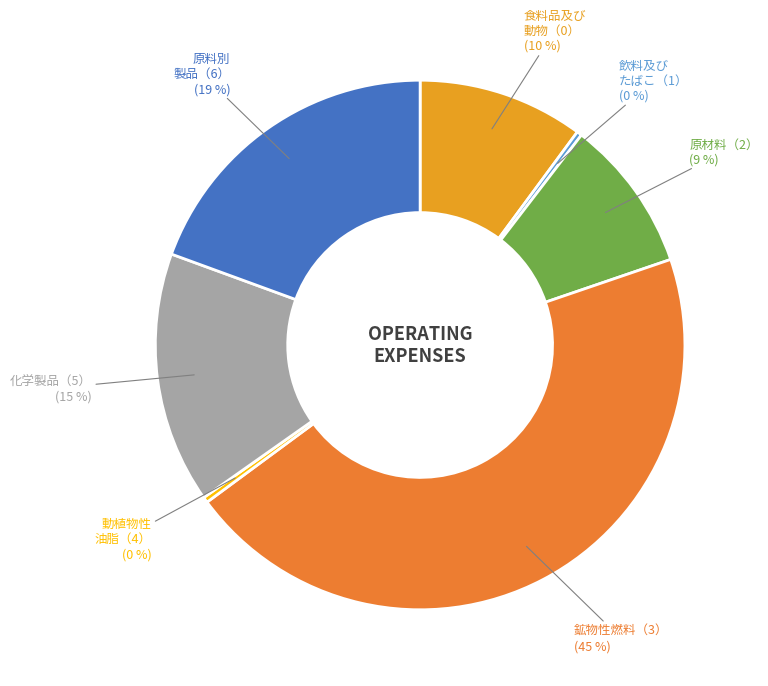

Is the sum of 原料別 製品（6） and 食料品及び 動物（0） greater than half?

No